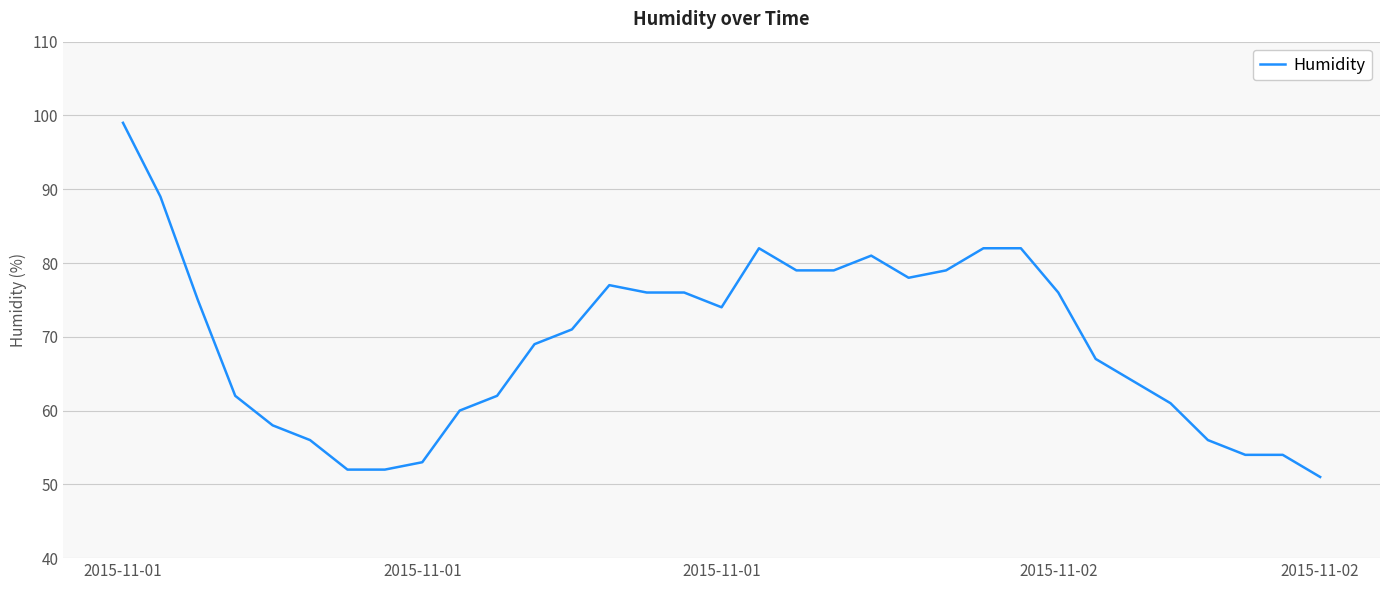

What is the minimum value shown in the chart?

51